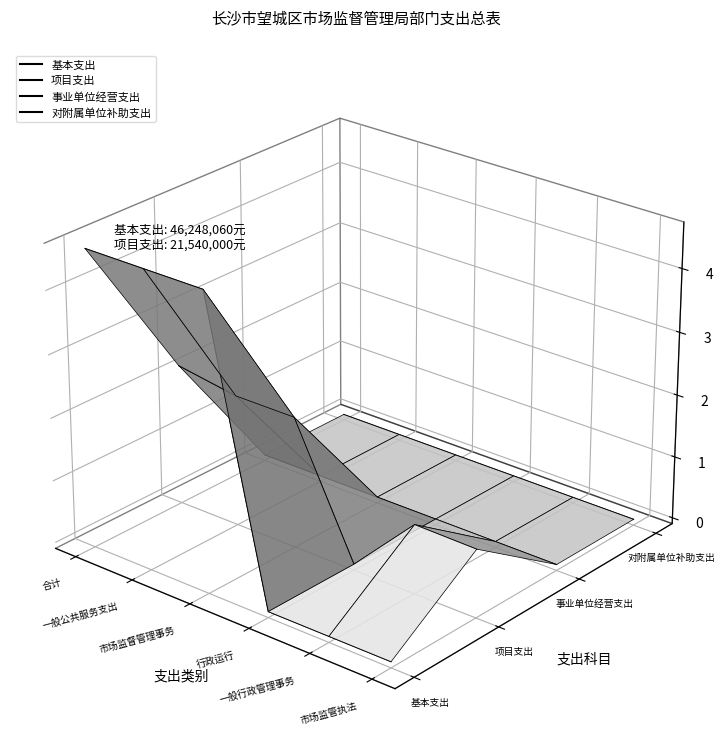

How many distinct data groups are displayed?

4